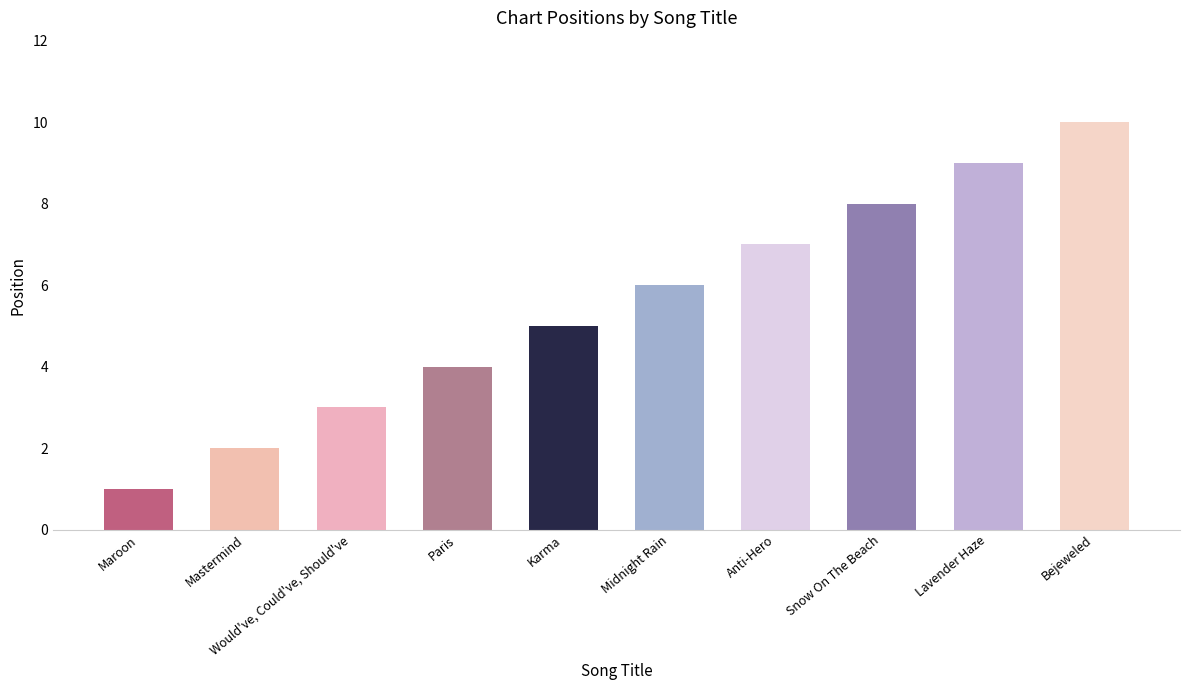

True or false: the data shows 8 at Snow On The Beach.

True